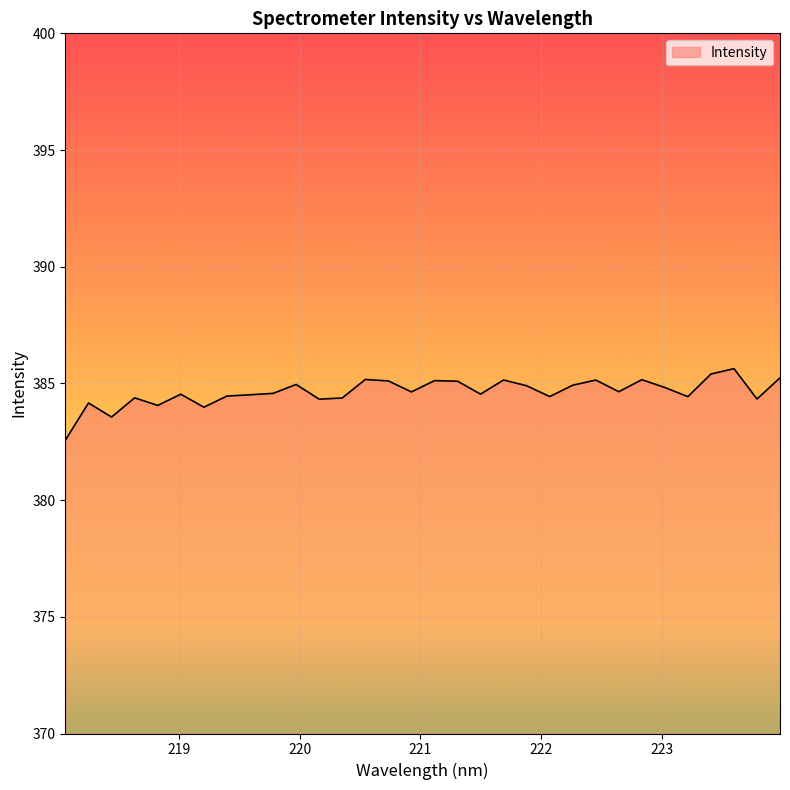

What is the greatest value displayed?

385.6